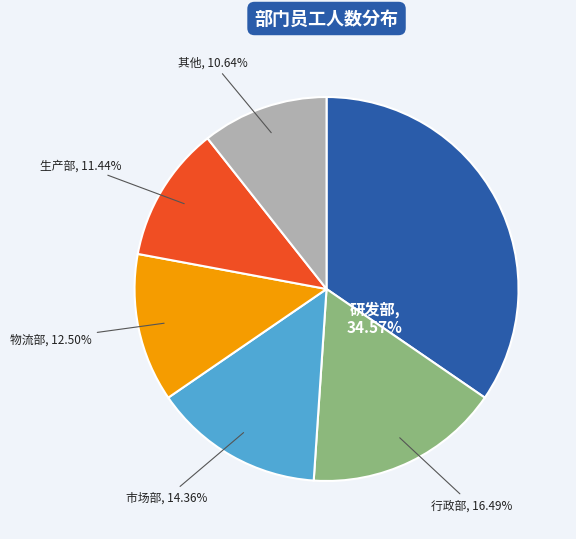

Is there any slice that represents more than half of the pie?

No